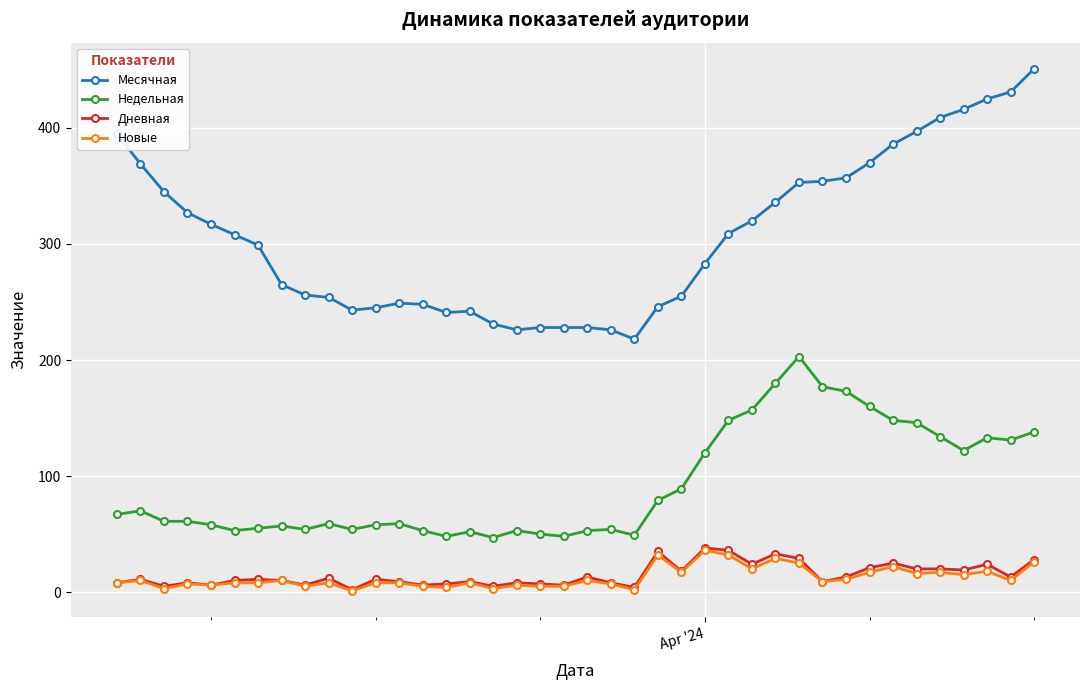

What is the greatest value displayed?

451